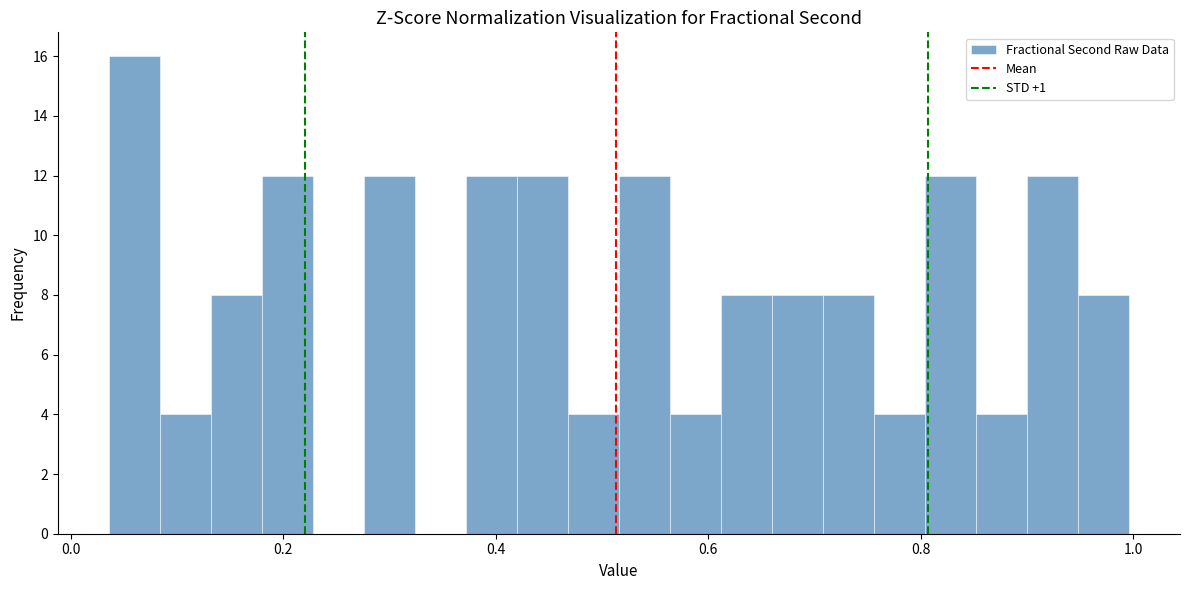

Read against the x-axis, roughly where is the centre of the tallest bar?

0.06